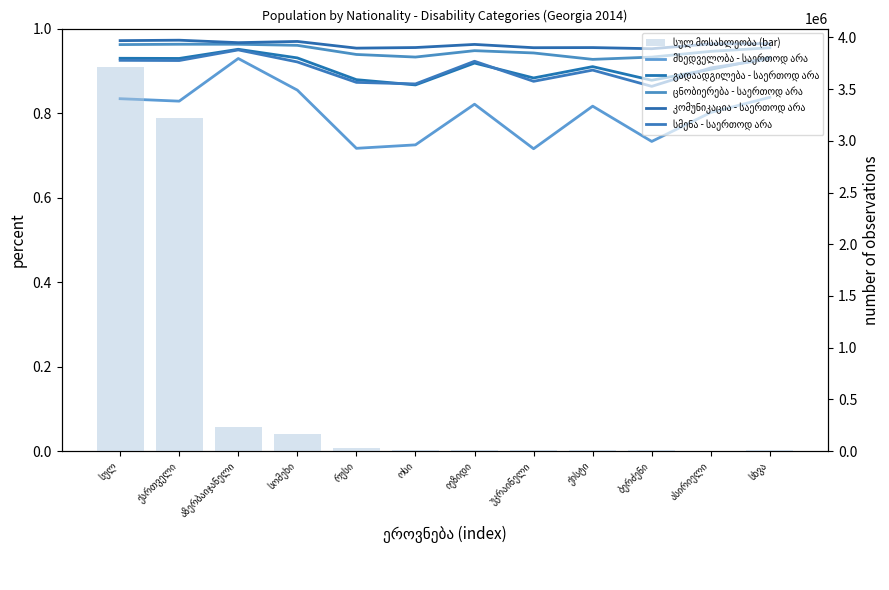

Where is სულ მოსახლეობა (bar) nearest to the value 1858090?

ქართველი